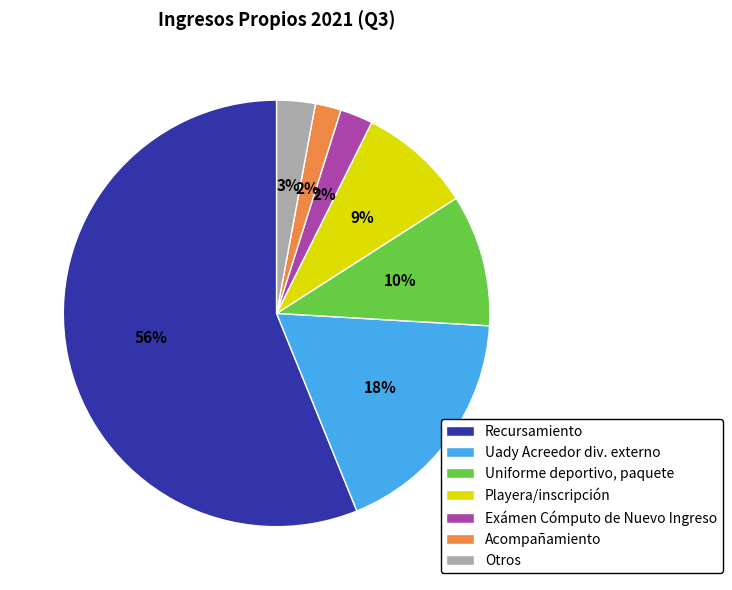

To the nearest percent, what is the average slice percentage?

14%